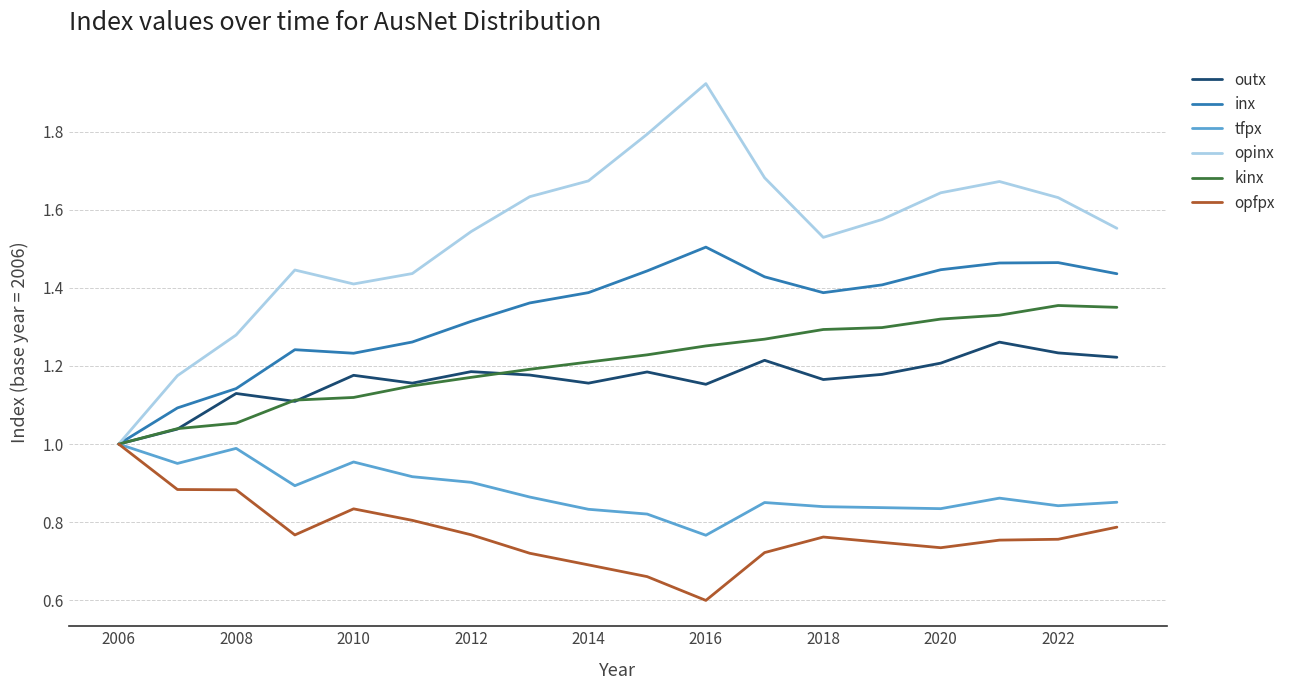

Which series has the largest range (max minus min)?

opinx